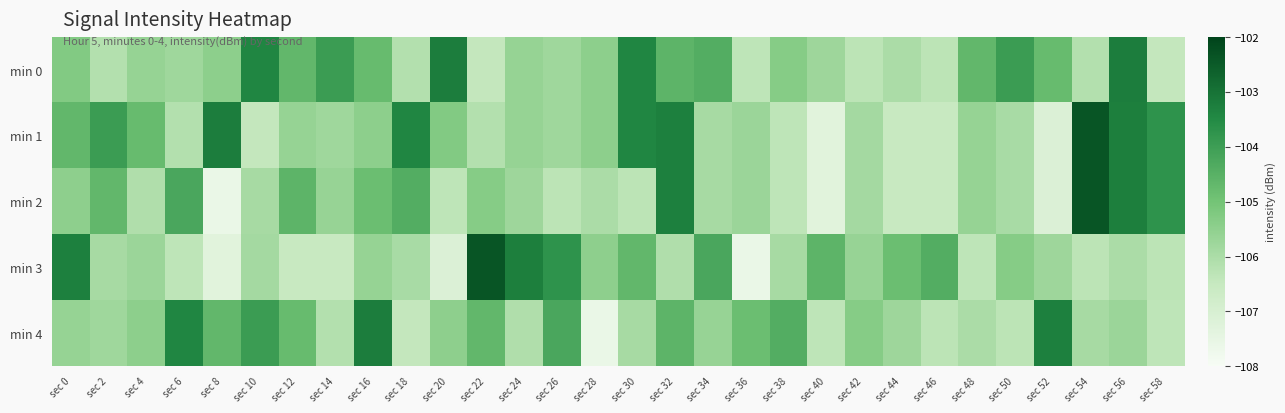

Which series has the largest range (max minus min)?

min 2